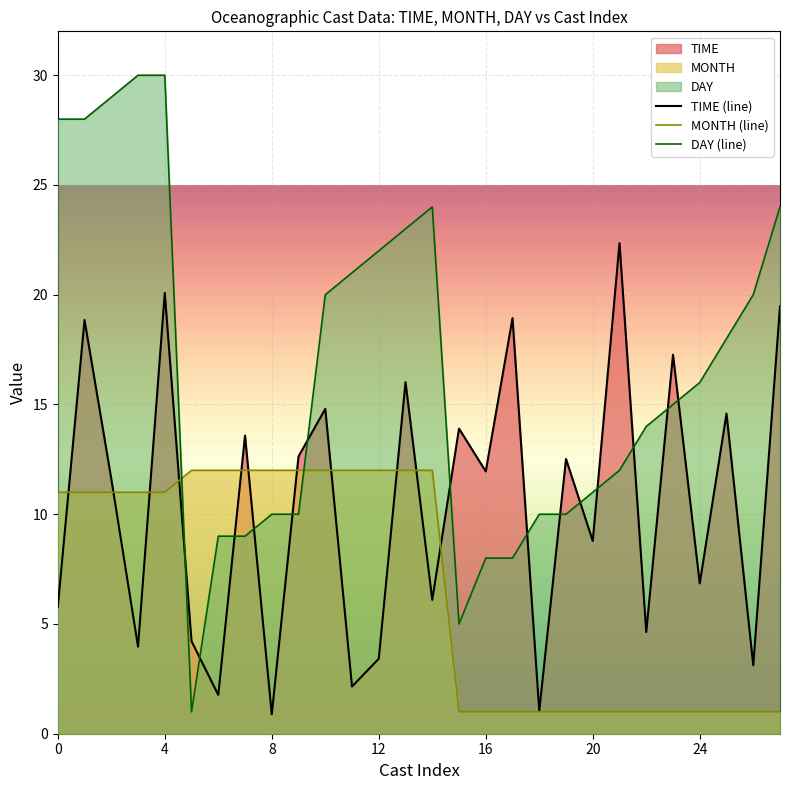

Reading left to right, list all the values displayed in this chart.

TIME (line): 5.8	18.9	11.6	4.0	20.1	4.2	1.8	13.6	0.9	12.6	14.8	2.1	3.4	16.0	6.1	13.9	11.9	18.9	1.0	12.5	8.8	22.4	4.6	17.3	6.8	14.6	3.1	19.5
MONTH (line): 11.0	11.0	11.0	11.0	11.0	12.0	12.0	12.0	12.0	12.0	12.0	12.0	12.0	12.0	12.0	1.0	1.0	1.0	1.0	1.0	1.0	1.0	1.0	1.0	1.0	1.0	1.0	1.0
DAY (line): 28.0	28.0	29.0	30.0	30.0	1.0	9.0	9.0	10.0	10.0	20.0	21.0	22.0	23.0	24.0	5.0	8.0	8.0	10.0	10.0	11.0	12.0	14.0	15.0	16.0	18.0	20.0	24.0